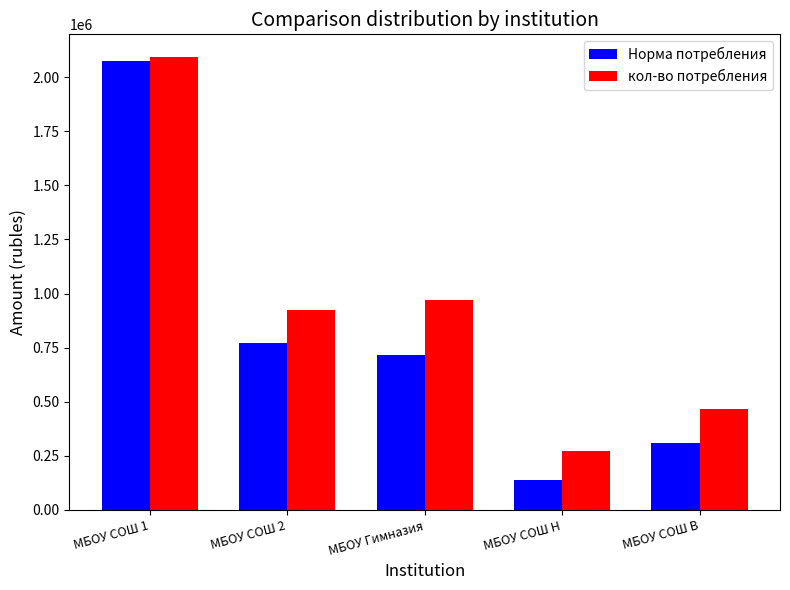

Which series changed the most between МБОУ СОШ 2 and МБОУ СОШ В?

Норма потребления